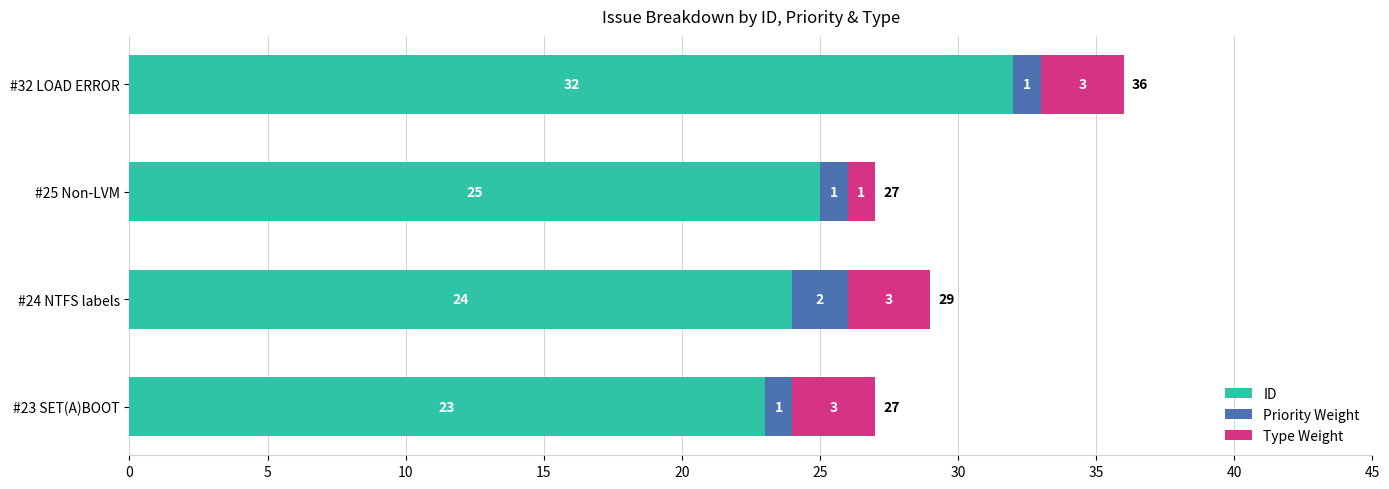

At which label does ID reach its peak?

#32 LOAD ERROR